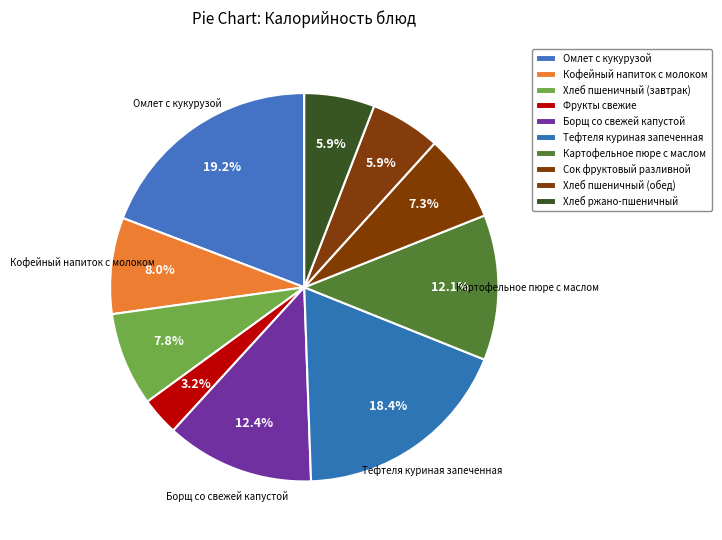

What is the change in value from Фрукты свежие to Тефтеля куриная запеченная?

+187.5